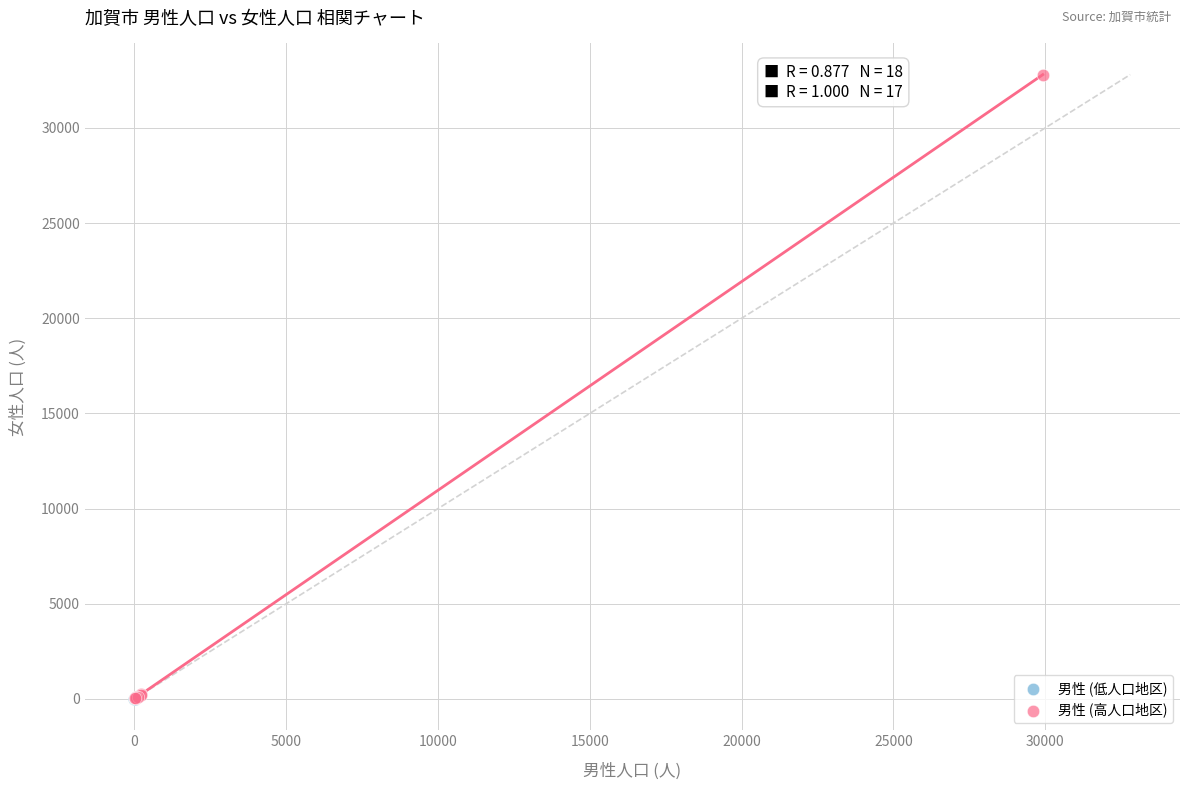

Which series has the widest spread of Y values?

男性 (高人口地区)